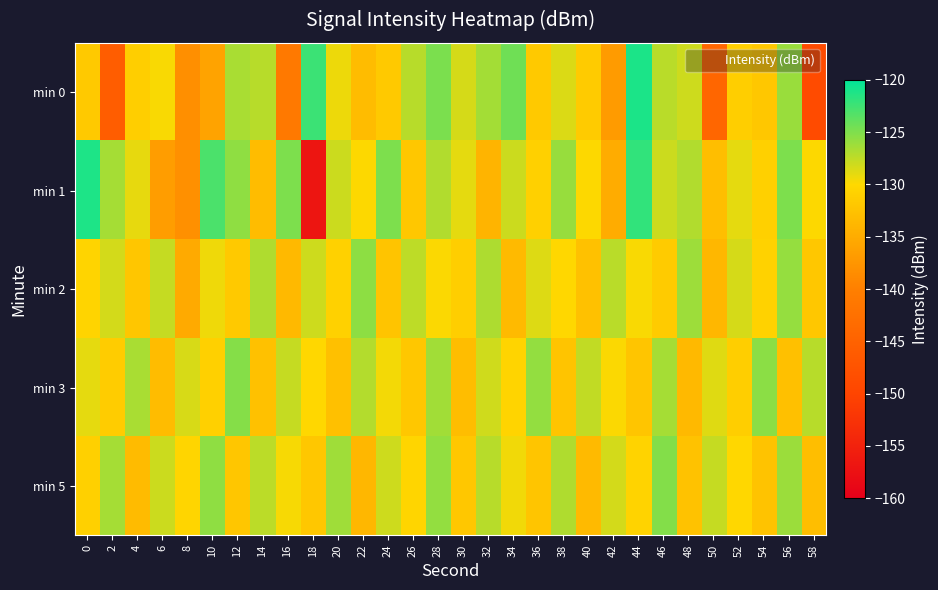

Rank the series by their maximum value, from highest to lowest.

min 0, min 1, min 5, min 3, min 2